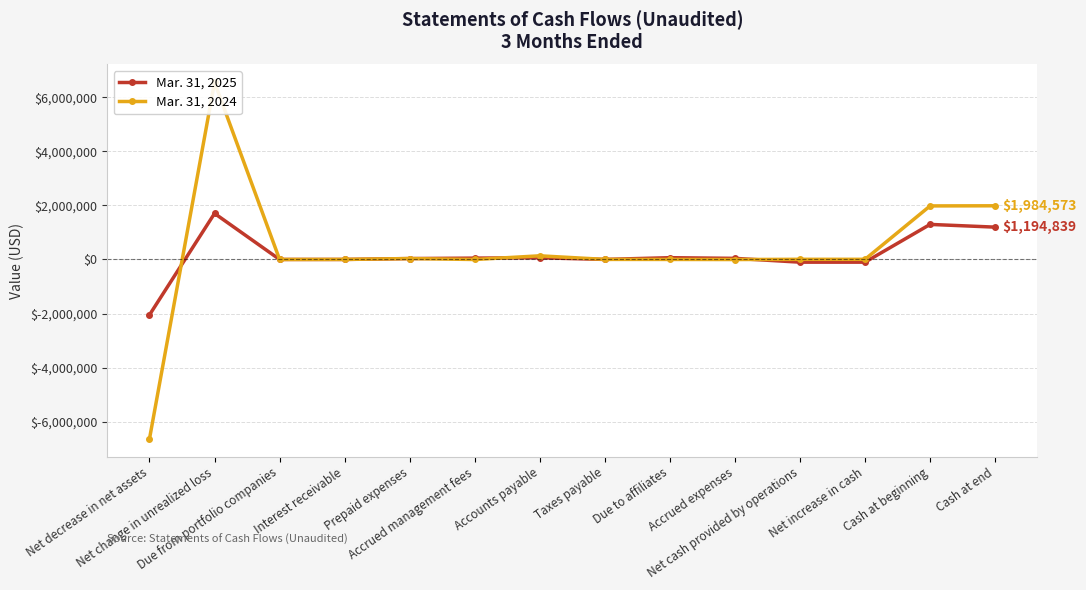

Is it true that Mar. 31, 2024 equals -4768400 at Due to affiliates?

False